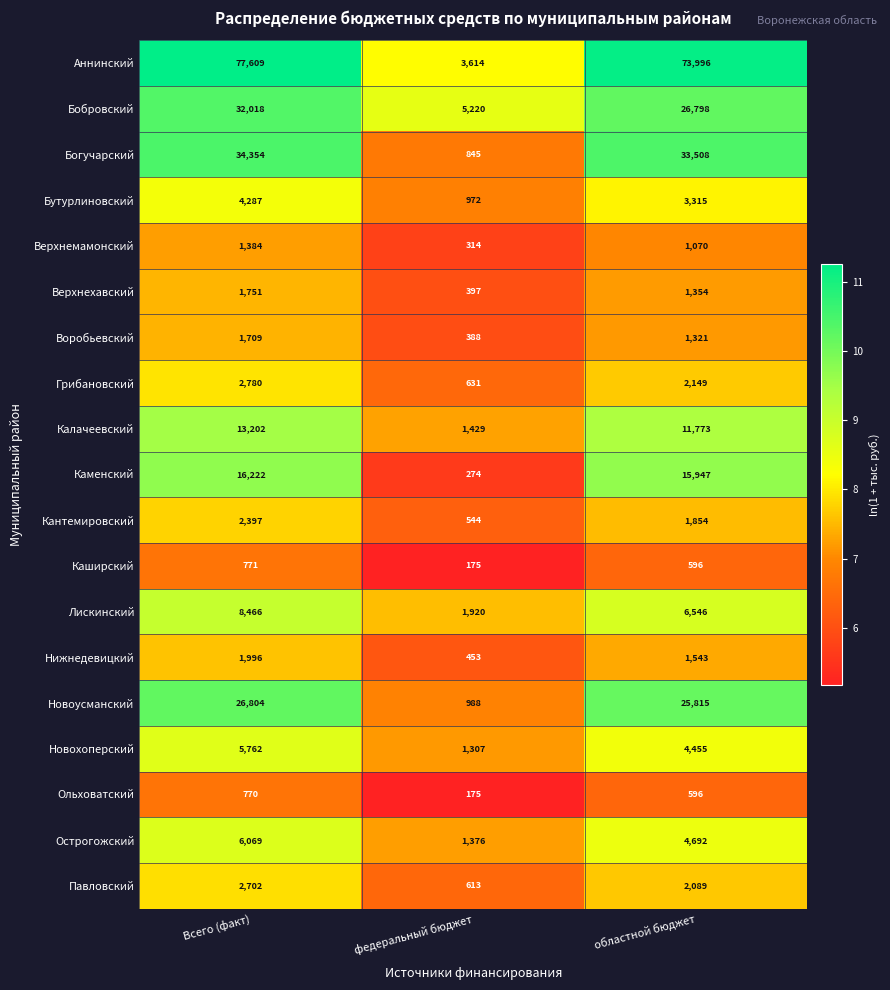

What is the difference between the Нижнедевицкий values at федеральный бюджет and областной бюджет?

1090